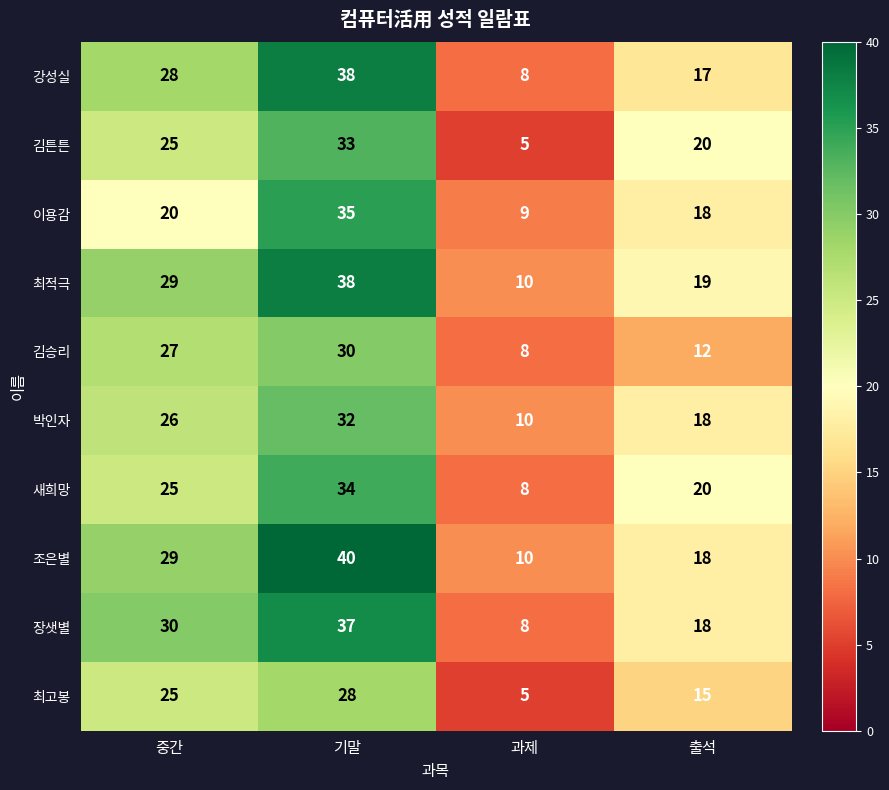

What is the sum of the 김승리 values at 출석 and 중간?

39